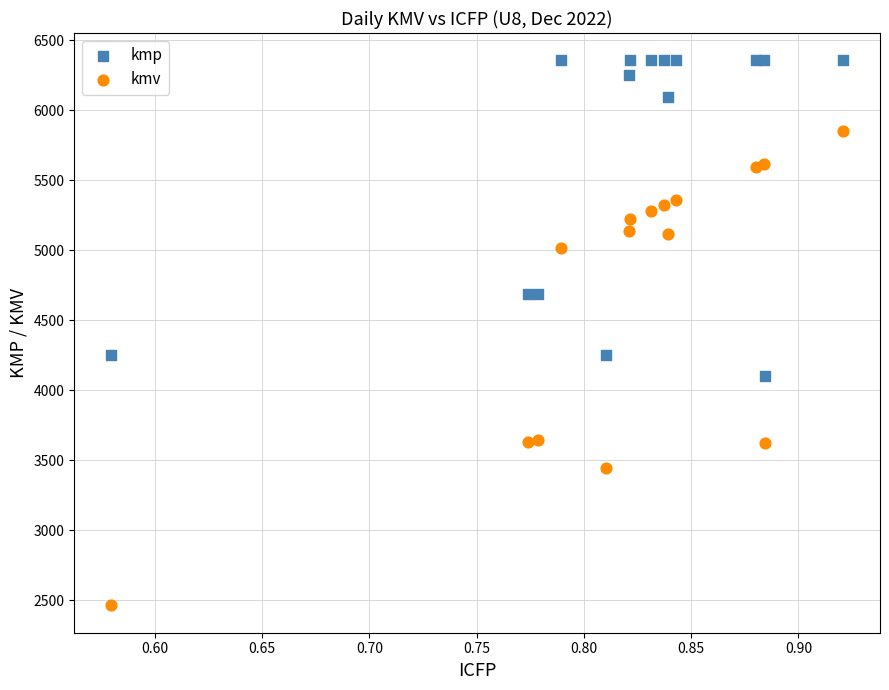

Which series has the widest spread of Y values?

kmv